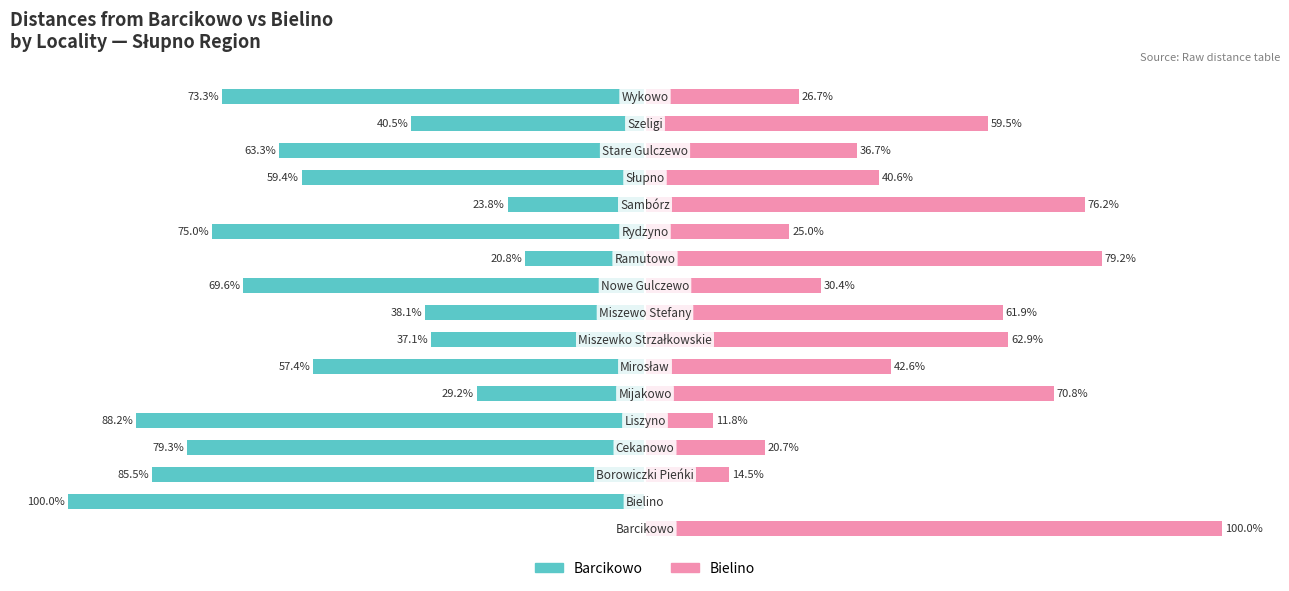

What are all the series names shown in the legend?

Barcikowo, Bielino